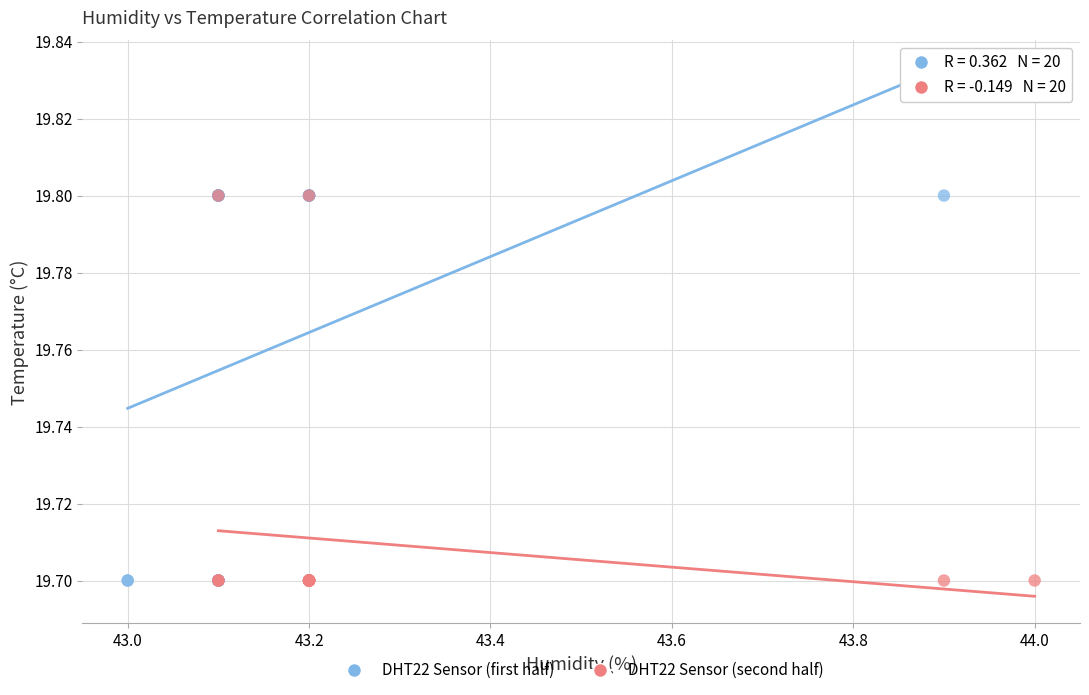

What are all the series names shown in the legend?

DHT22 Sensor (first half), DHT22 Sensor (second half)